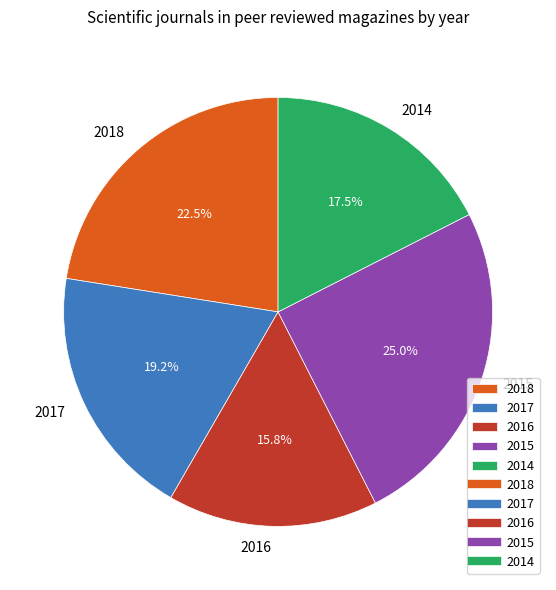

What percentage is the 2015 slice, to the nearest percent?

25%